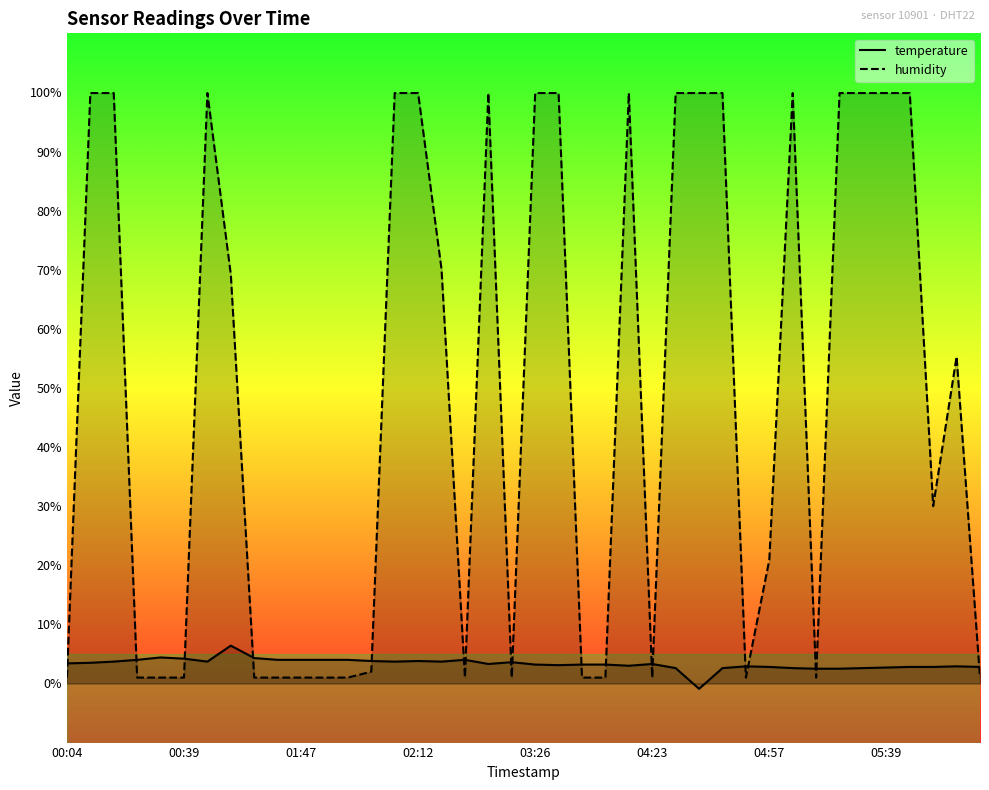

What is the smallest value displayed?

-0.9